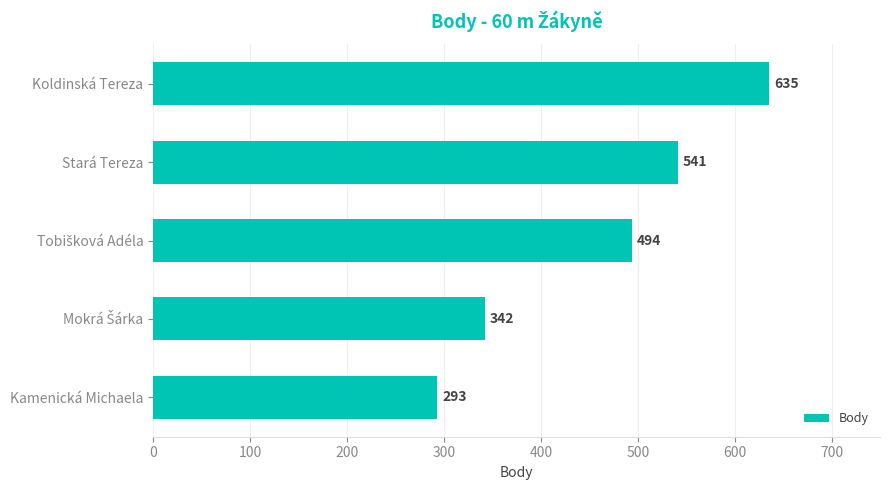

What is the change in value from Koldinská Tereza to Kamenická Michaela?

-342